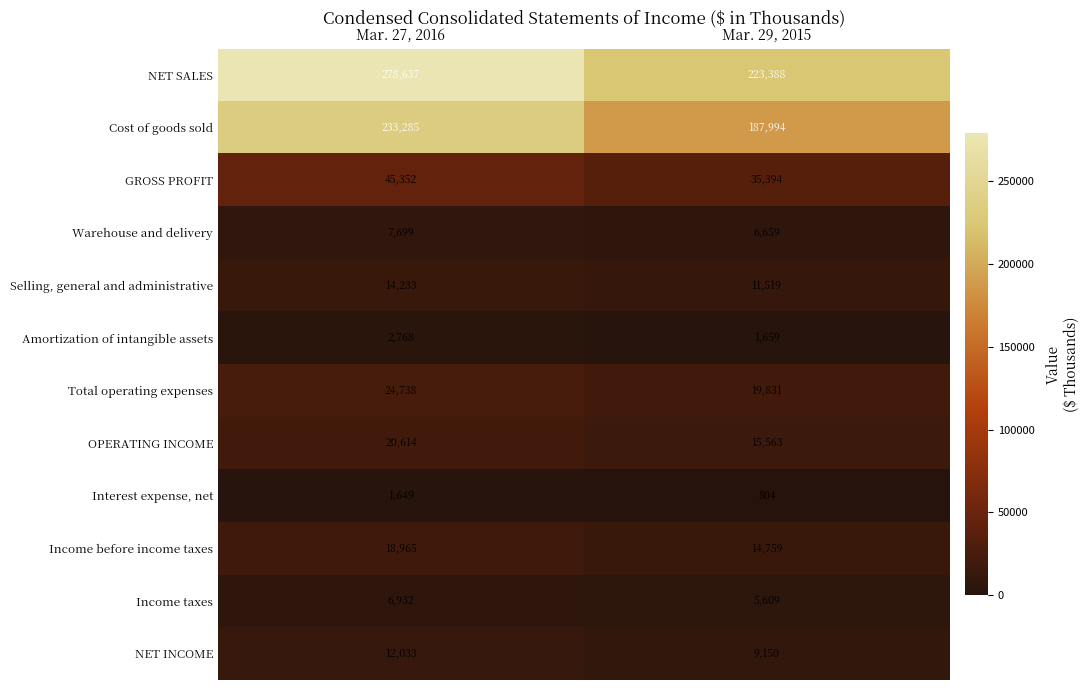

What is the lowest value of the Interest expense, net series?

804